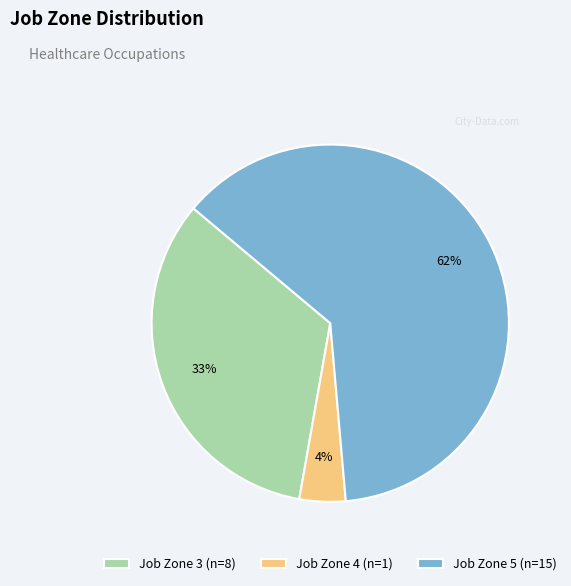

Approximately how many times larger is the value at Job Zone 4 compared to Job Zone 5?

0.1